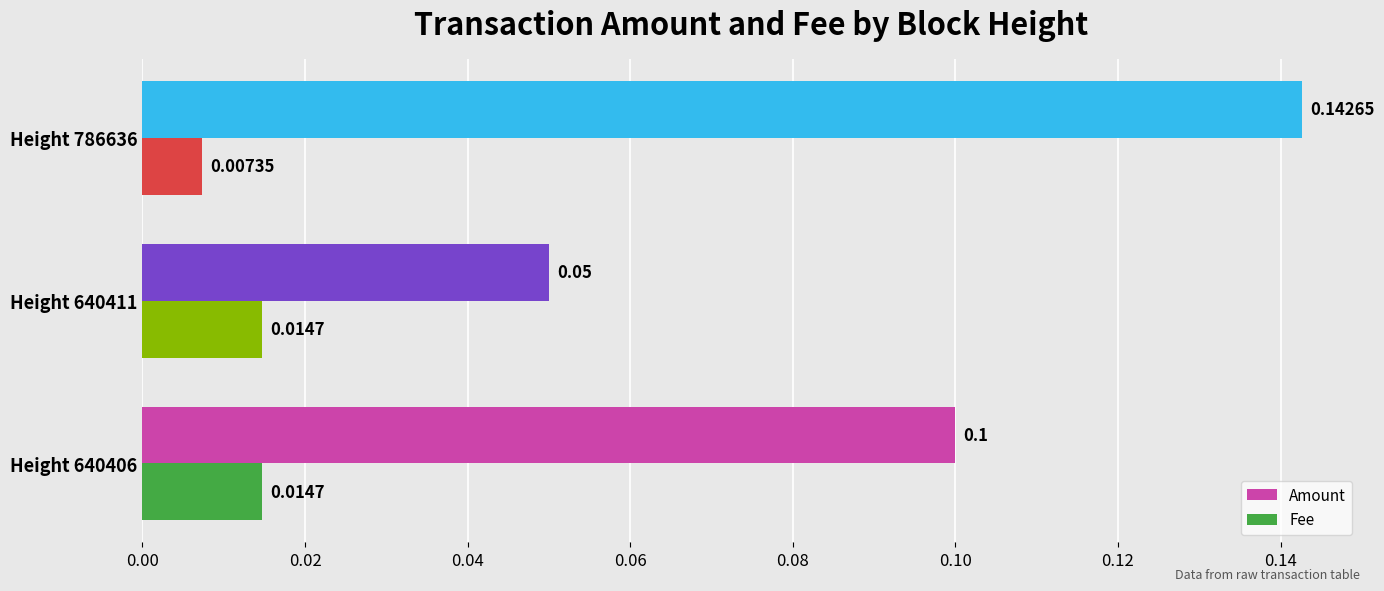

Rank the series at Height 640411 from lowest to highest value.

Fee, Amount